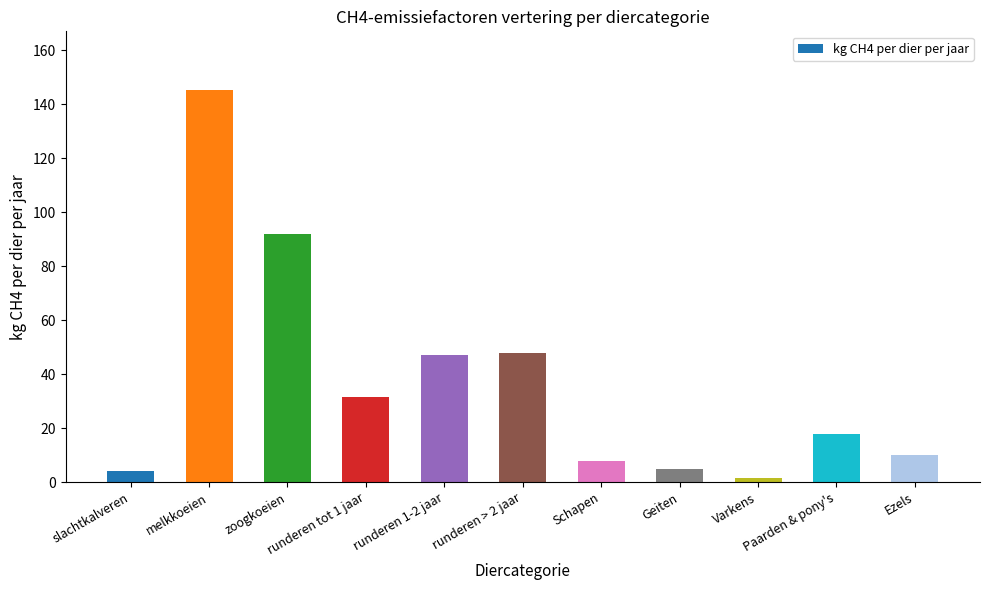

What is the approximate value at melkkoeien?

145.2